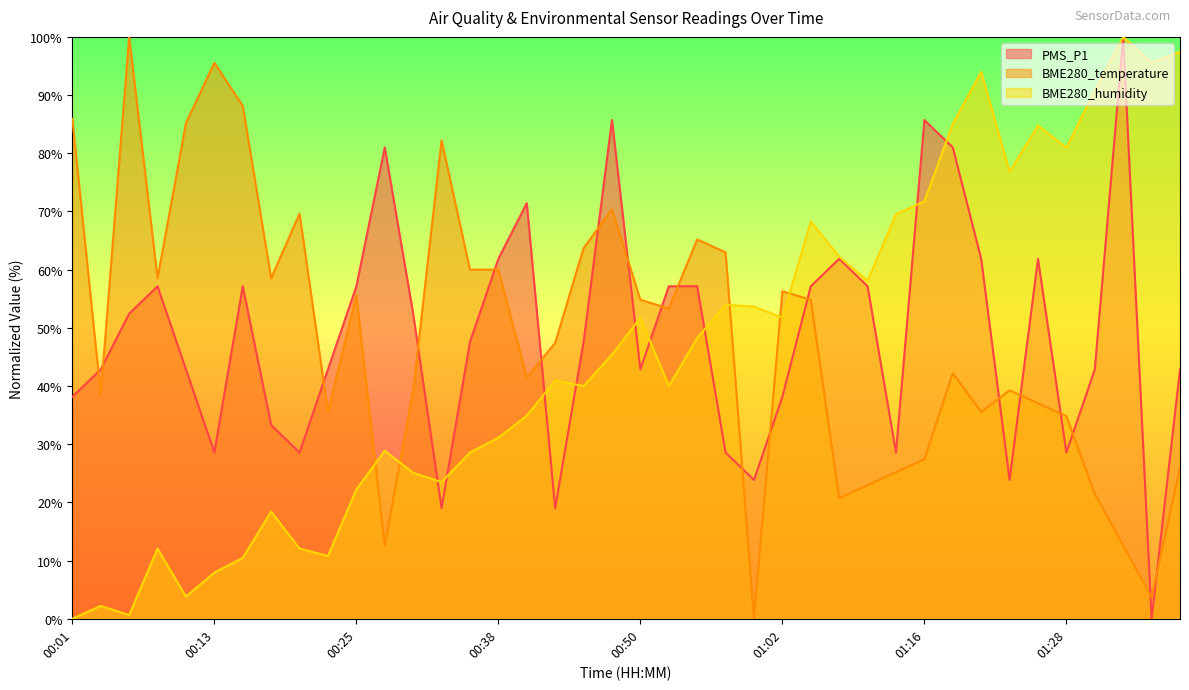

What is the total value across all series at 00:50?

149.4